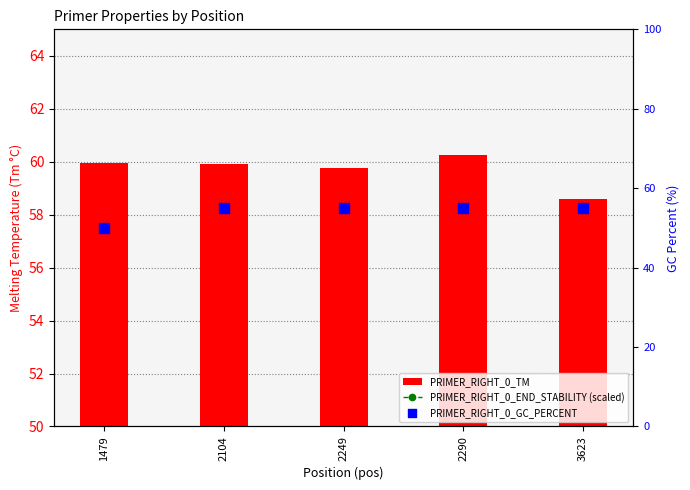

Which series has the largest Y range (max minus min)?

PRIMER_RIGHT_0_END_STABILITY (scaled)